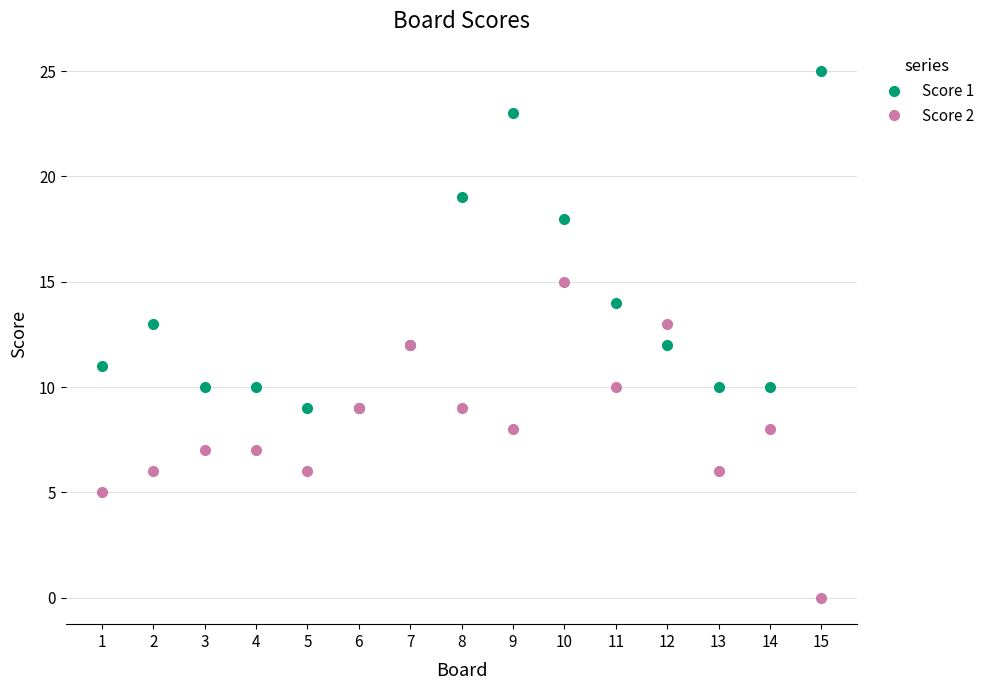

Rank the series at 15 from lowest to highest value.

Score 2, Score 1